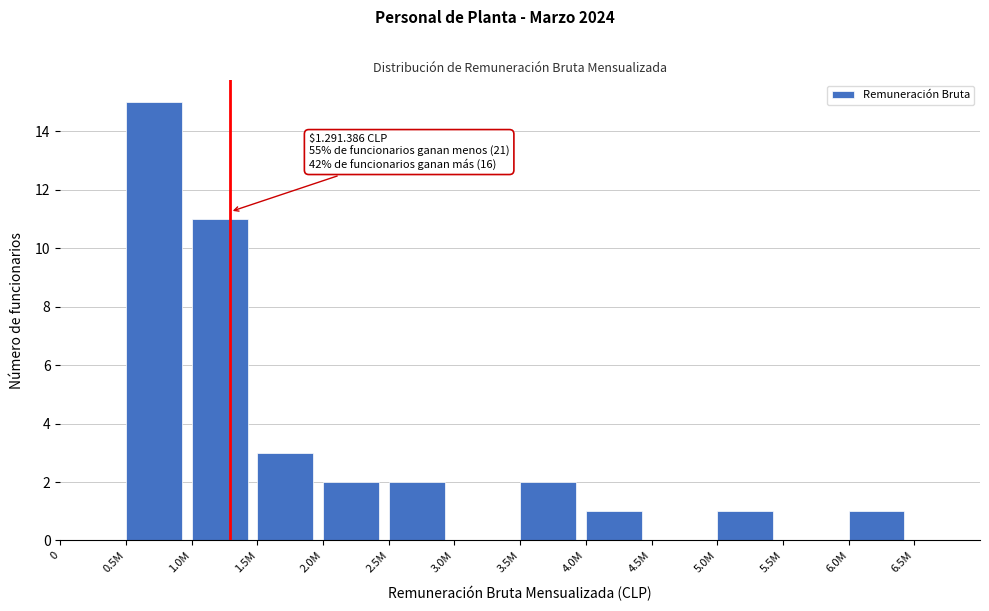

Reading right to left, what are all the values shown in this chart?

6.5M=0	6.0M=1	5.5M=0	5.0M=1	4.5M=0	4.0M=1	3.5M=2	3.0M=0	2.5M=2	2.0M=2	1.5M=3	1.0M=11	0.5M=15	0=0